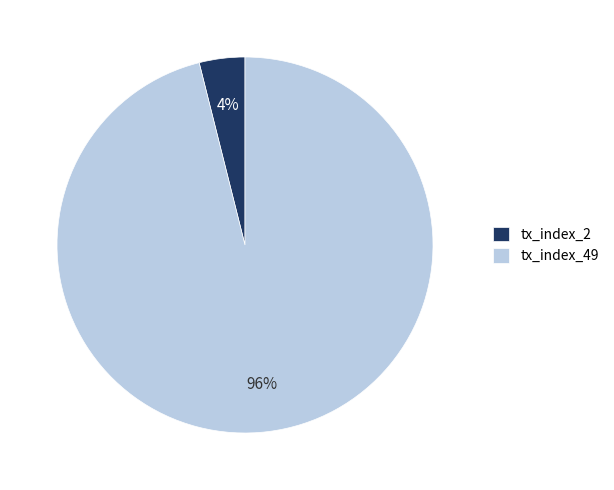

Is there any slice that represents more than half of the pie?

Yes